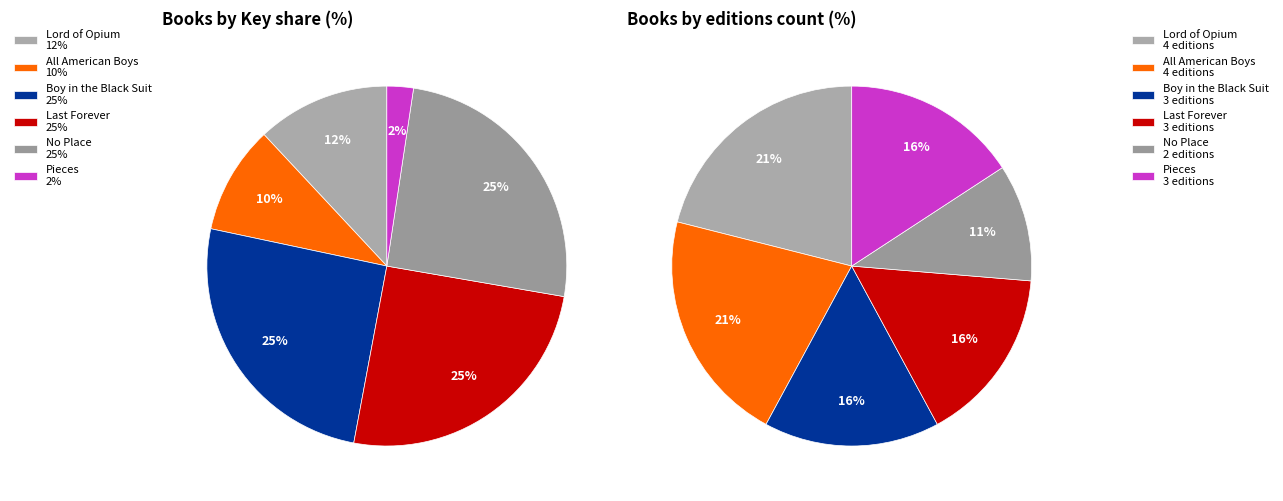

Rank the categories by value from lowest to highest.

Pieces, All American Boys, Lord of Opium, Last Forever, No Place, Boy in the Black Suit